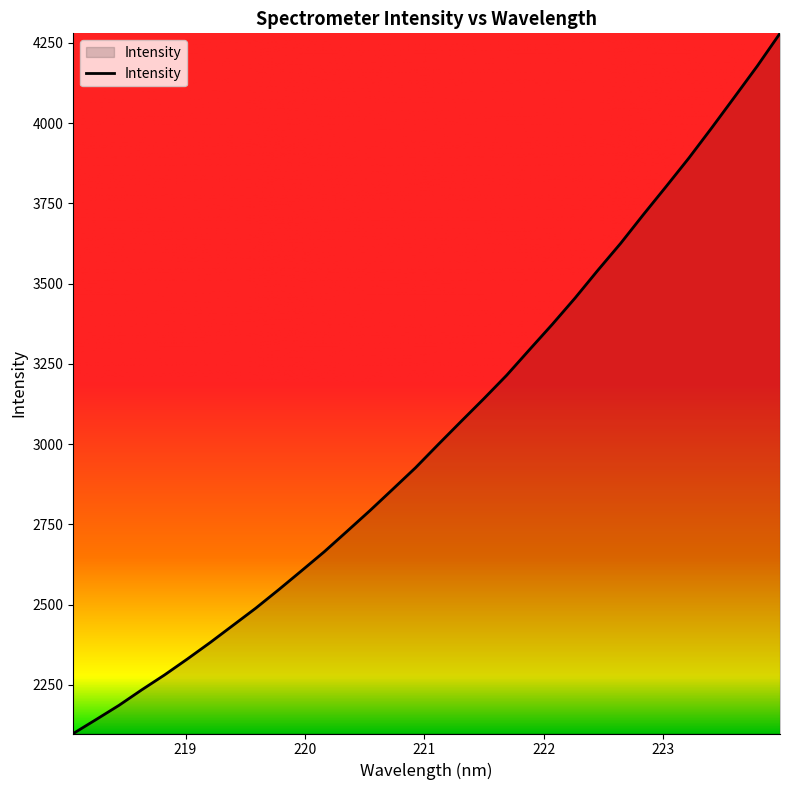

What is the maximum value shown in the chart?

4279.6